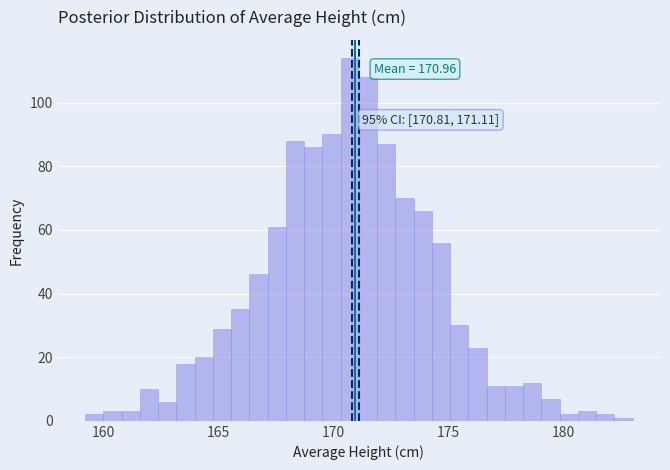

Read against the x-axis, roughly where is the centre of the tallest bar?

170.5